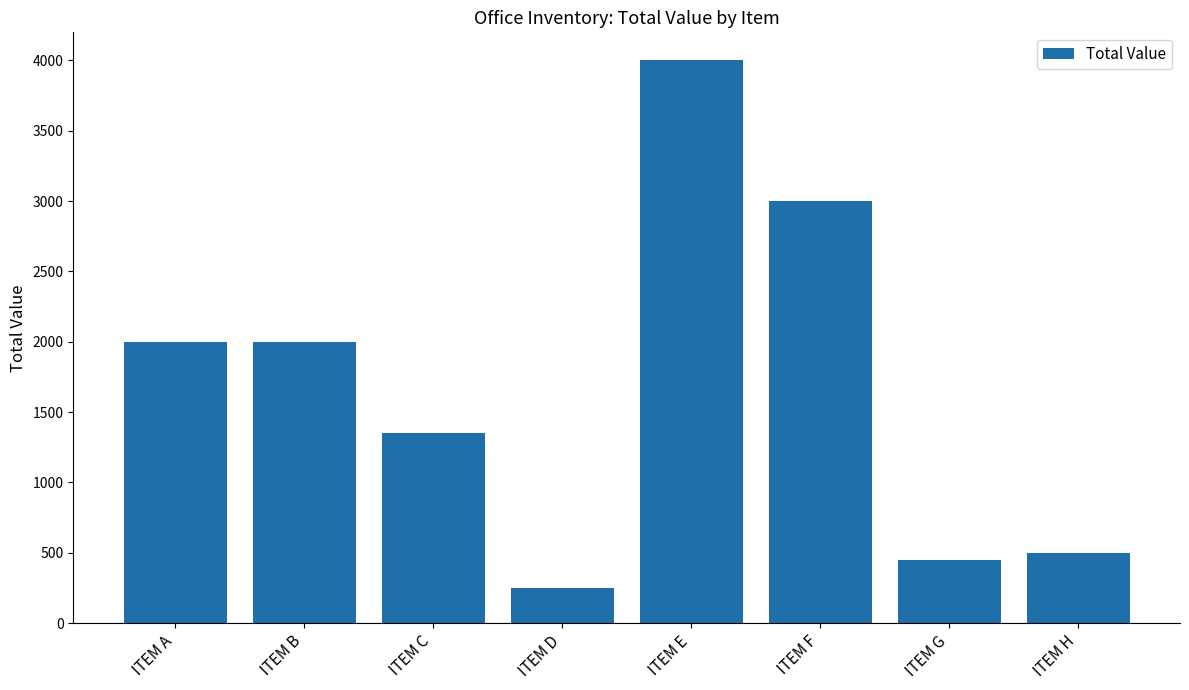

How many values are below 2000?

4